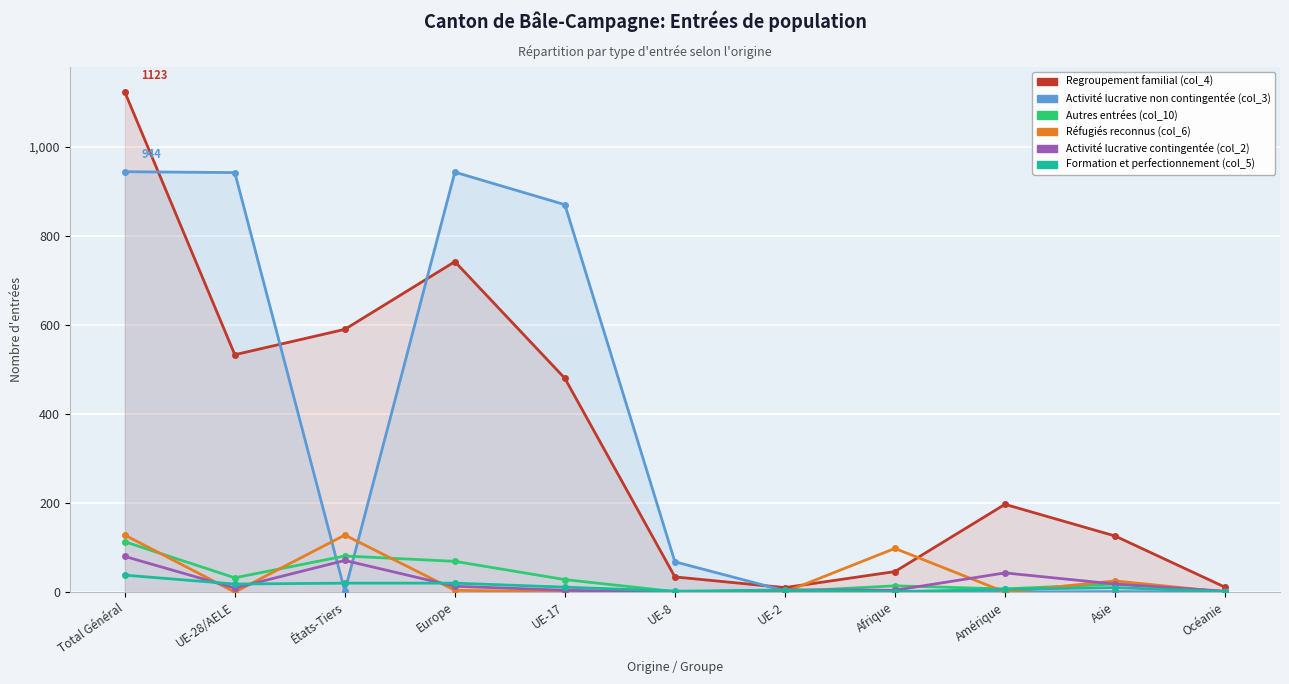

Reading left to right, what are all the values shown in this chart?

Regroupement familial (col_4): Total Général=1123	UE-28/AELE=533	États-Tiers=590	Europe=742	UE-17=480	UE-8=34	UE-2=10	Afrique=46	Amérique=197	Asie=126	Océanie=11
Activité lucrative non contingentée (col_3): Total Général=944	UE-28/AELE=942	États-Tiers=2	Europe=943	UE-17=870	UE-8=68	UE-2=3	Afrique=0	Amérique=0	Asie=1	Océanie=0
Autres entrées (col_10): Total Général=113	UE-28/AELE=32	États-Tiers=81	Europe=69	UE-17=28	UE-8=1	UE-2=1	Afrique=14	Amérique=7	Asie=18	Océanie=1
Réfugiés reconnus (col_6): Total Général=128	UE-28/AELE=0	États-Tiers=128	Europe=4	UE-17=0	UE-8=0	UE-2=0	Afrique=98	Amérique=0	Asie=25	Océanie=0
Activité lucrative contingentée (col_2): Total Général=80	UE-28/AELE=9	États-Tiers=71	Europe=13	UE-17=4	UE-8=0	UE-2=5	Afrique=4	Amérique=43	Asie=18	Océanie=2
Formation et perfectionnement (col_5): Total Général=38	UE-28/AELE=18	États-Tiers=20	Europe=20	UE-17=11	UE-8=2	UE-2=4	Afrique=1	Amérique=6	Asie=10	Océanie=1